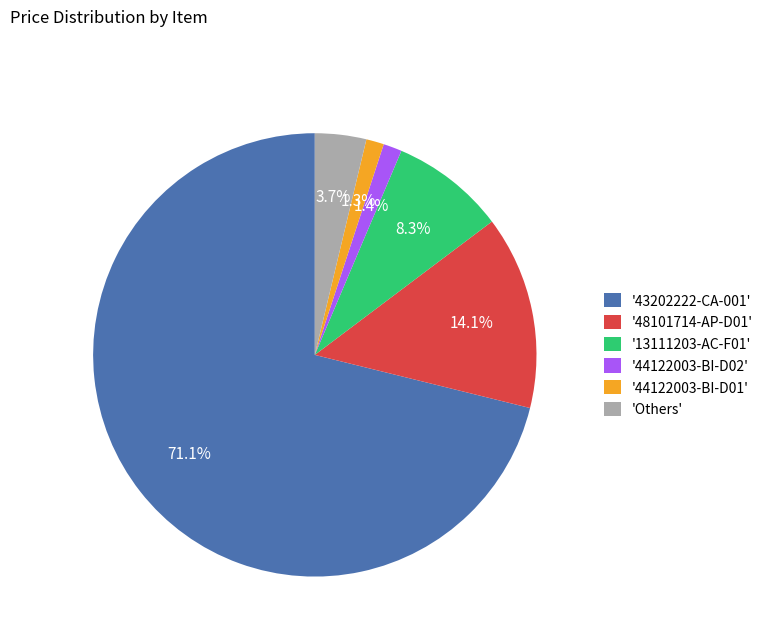

Does '43202222-CA-001' represent more than half of the total?

Yes